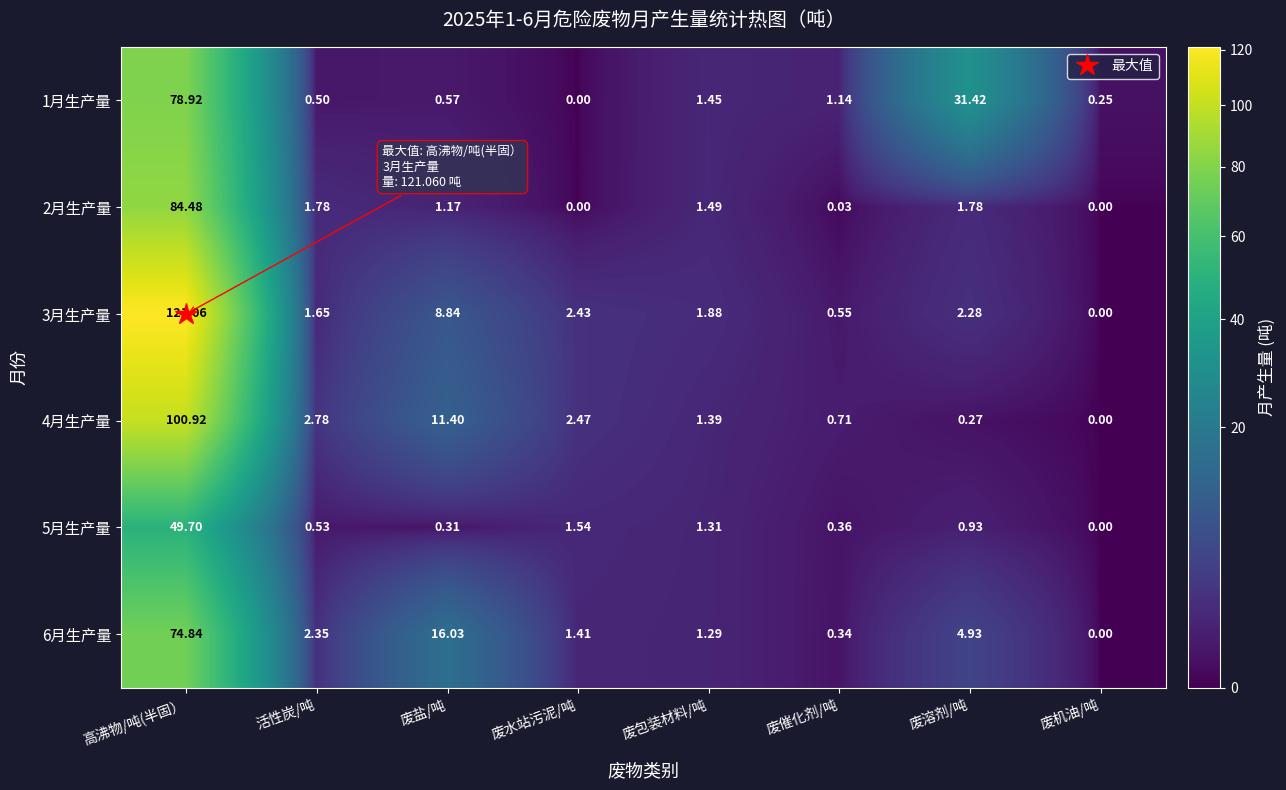

Which label corresponds to the largest value in the chart?

高沸物/吨(半固）